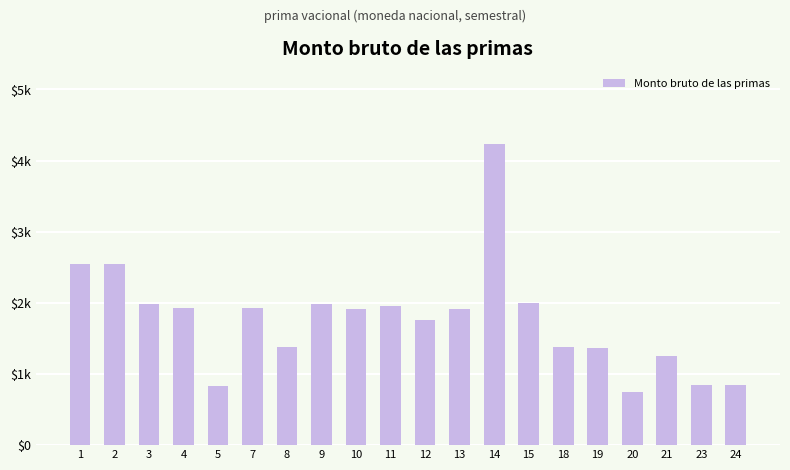

What is the difference between the maximum and minimum values?

3477.4